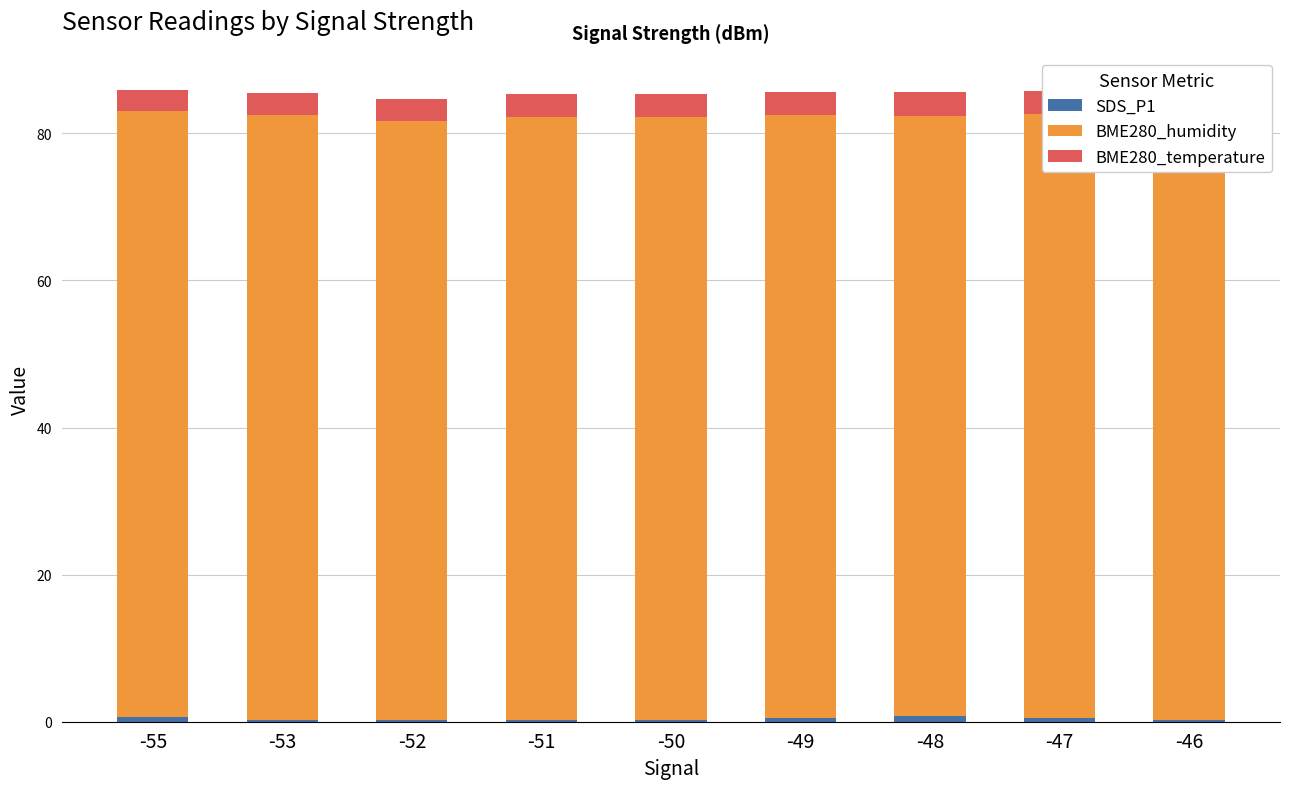

The BME280_temperature series shows 1.6 at -47. True or false?

False